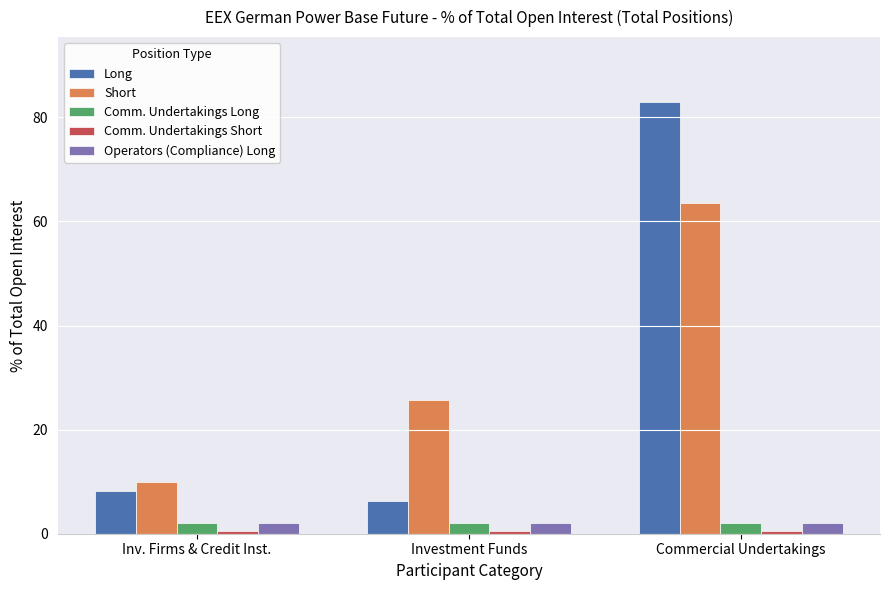

What is the spread (max minus min) of values at Investment Funds?

25.2